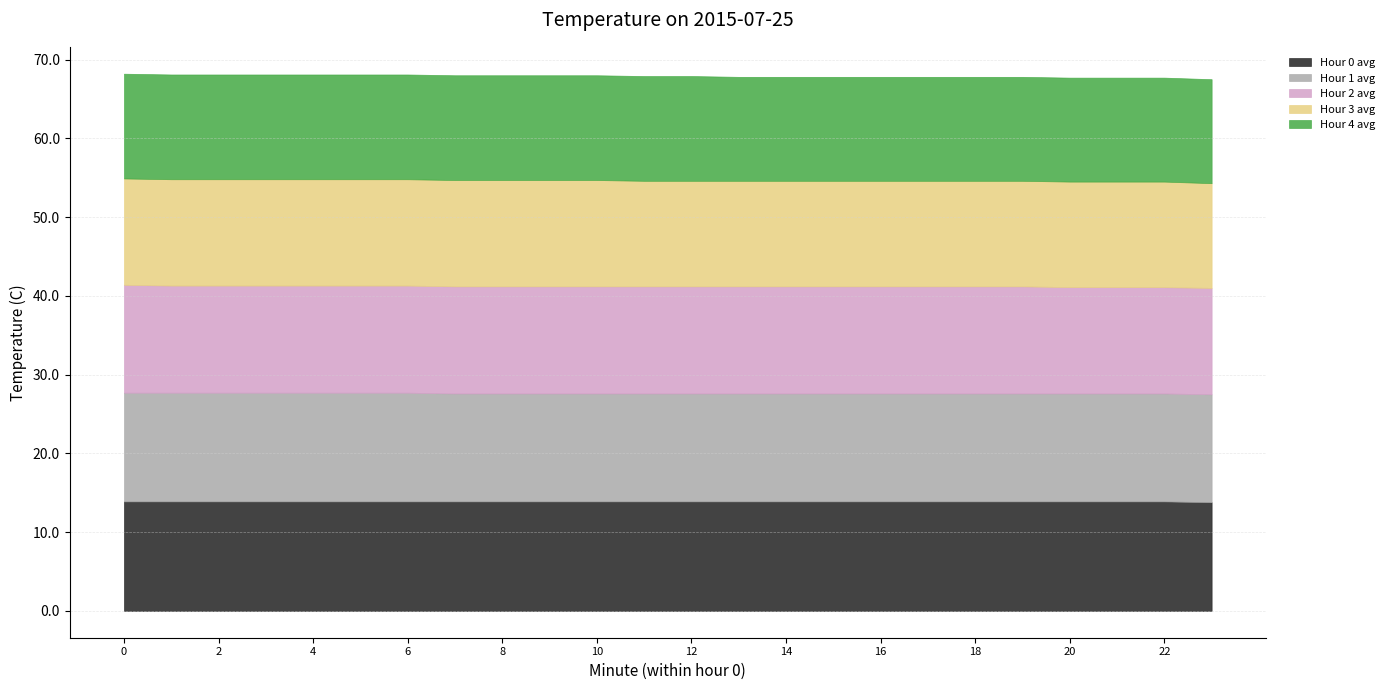

At which label does Hour 3 avg reach its minimum?

23